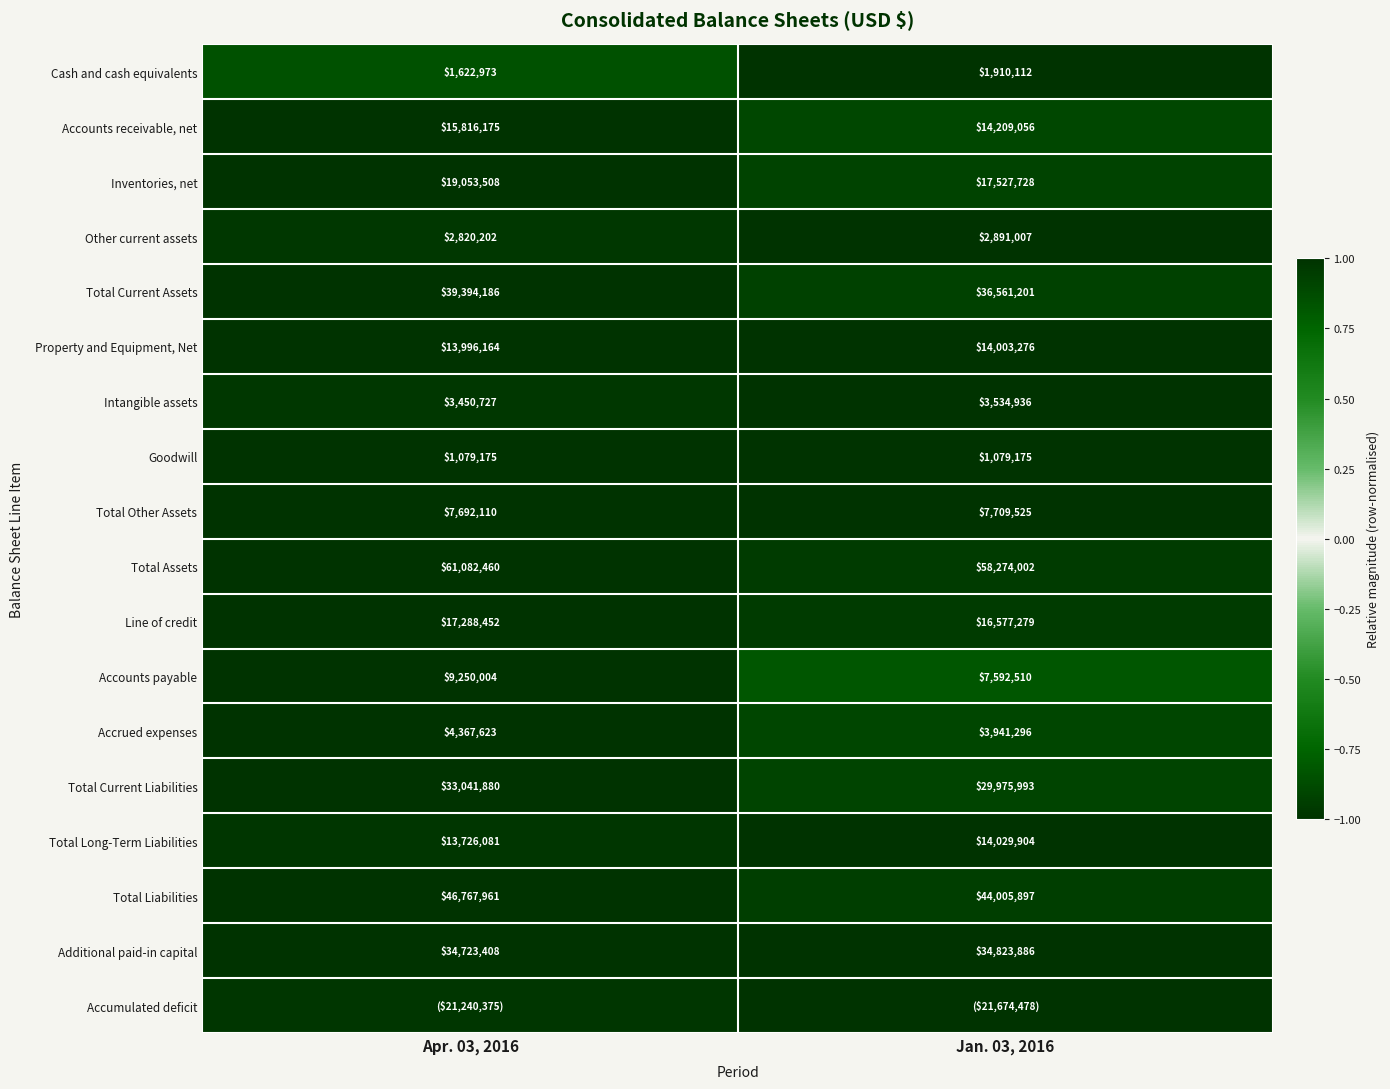

Is the value of Other current assets at Jan. 03, 2016 greater than the value of Goodwill at Apr. 03, 2016?

Yes